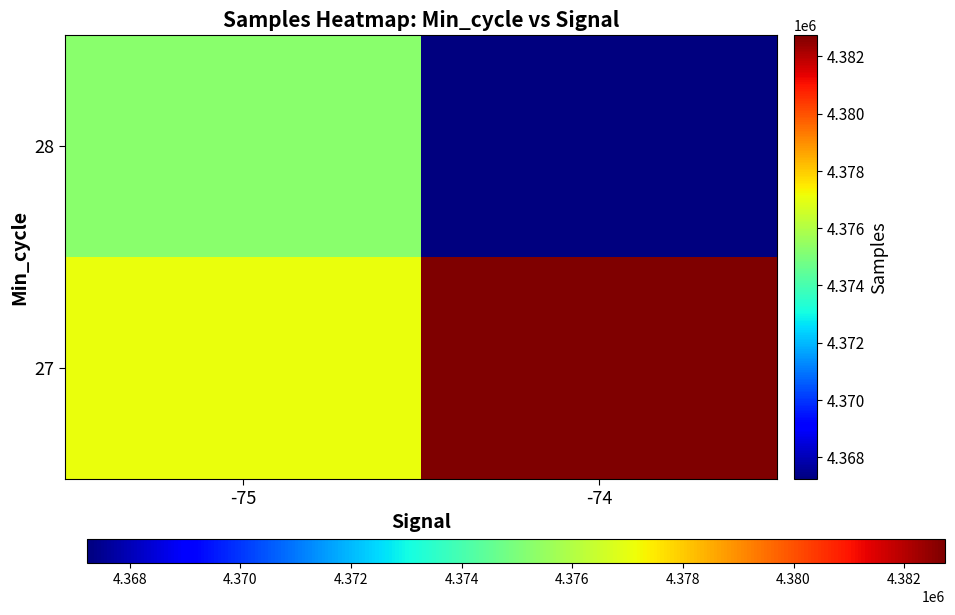

List the series in order of their peak value, lowest first.

28, 27